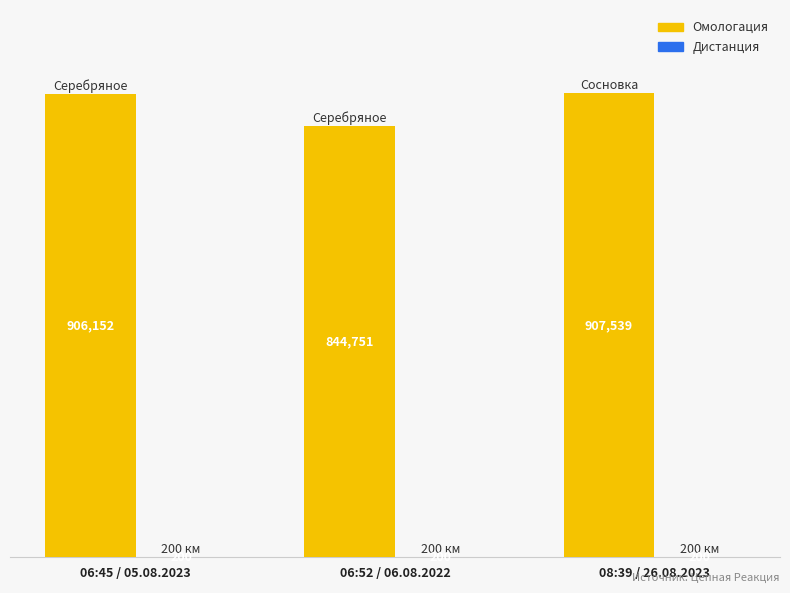

Does the chart contain stacked bars?

No